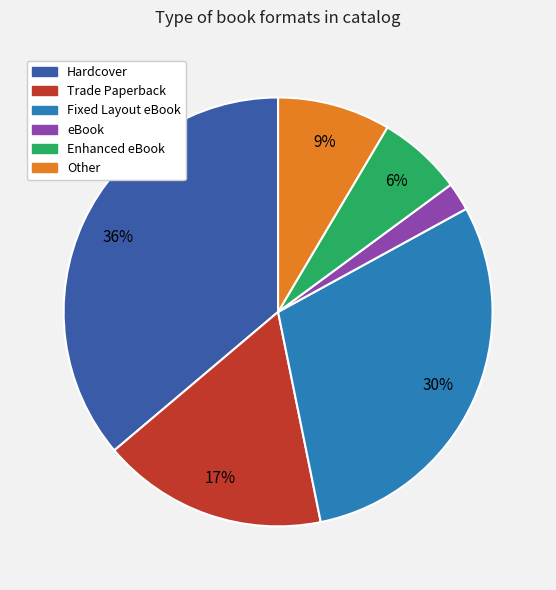

Do Other and Enhanced eBook together represent more than half of the pie?

No